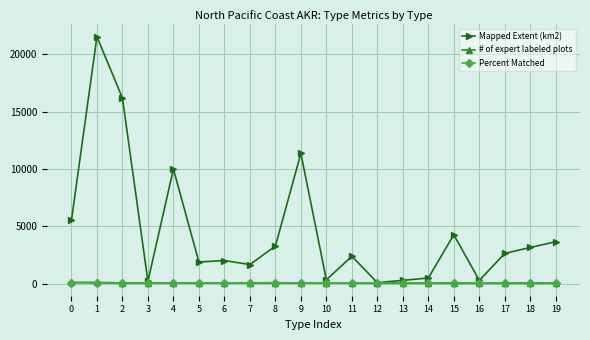

What is the value of the Percent Matched point at the 18th from the left?

76.9